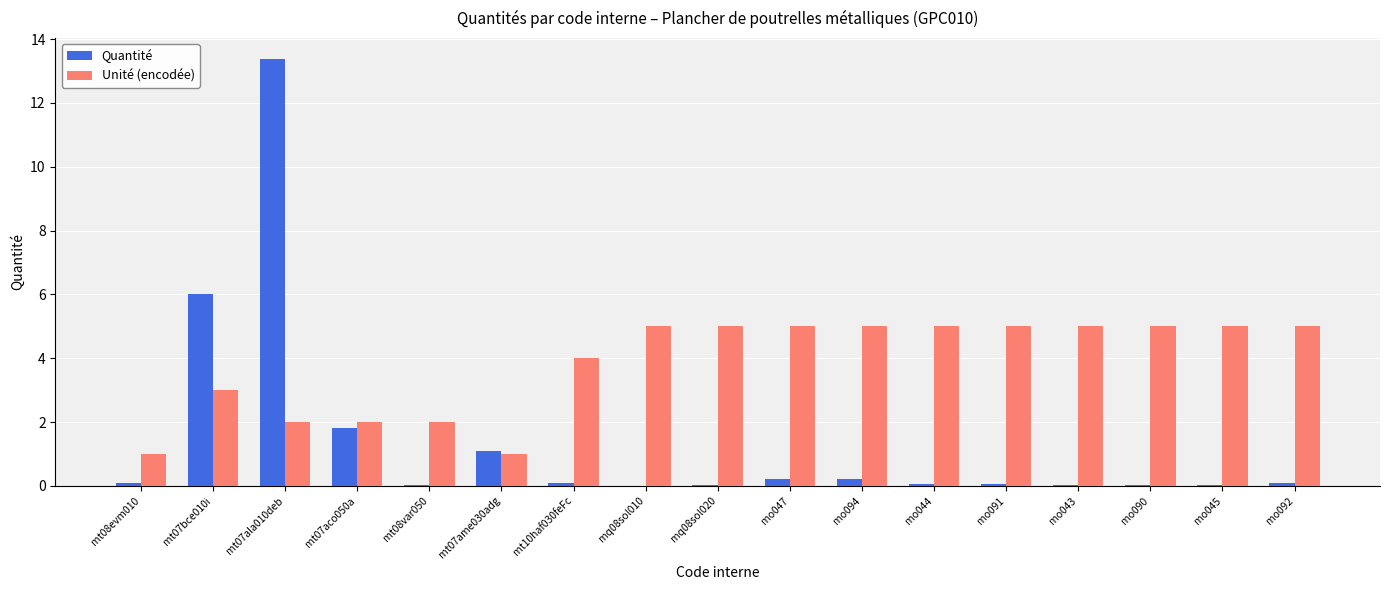

What is the greatest value displayed?

13.4